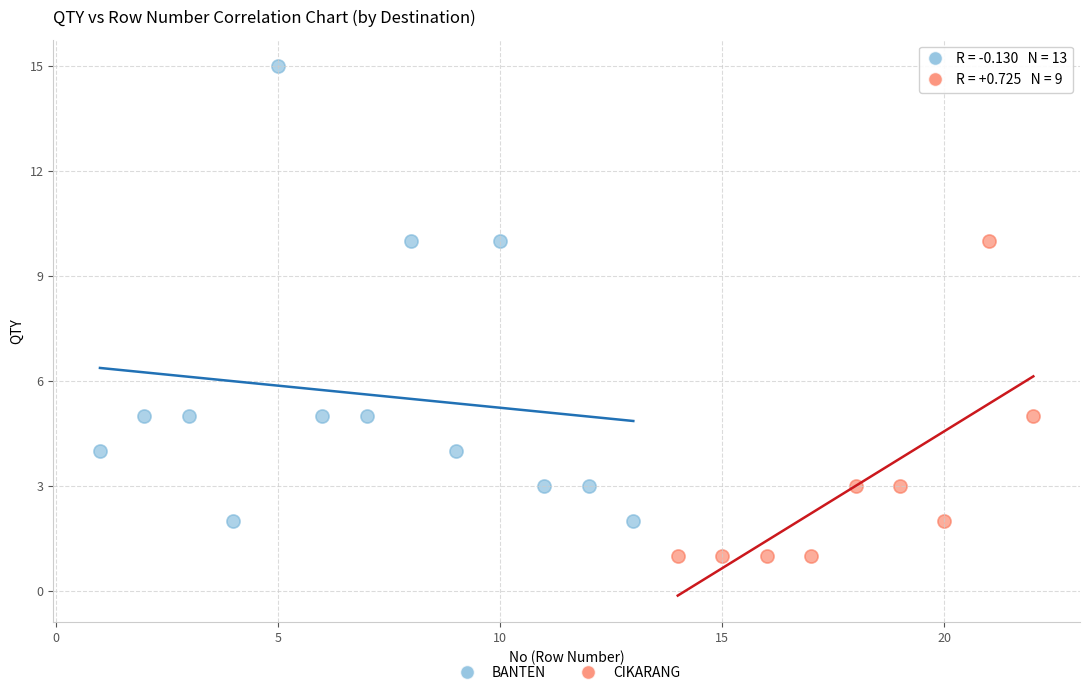

Which series reaches the minimum Y coordinate?

CIKARANG